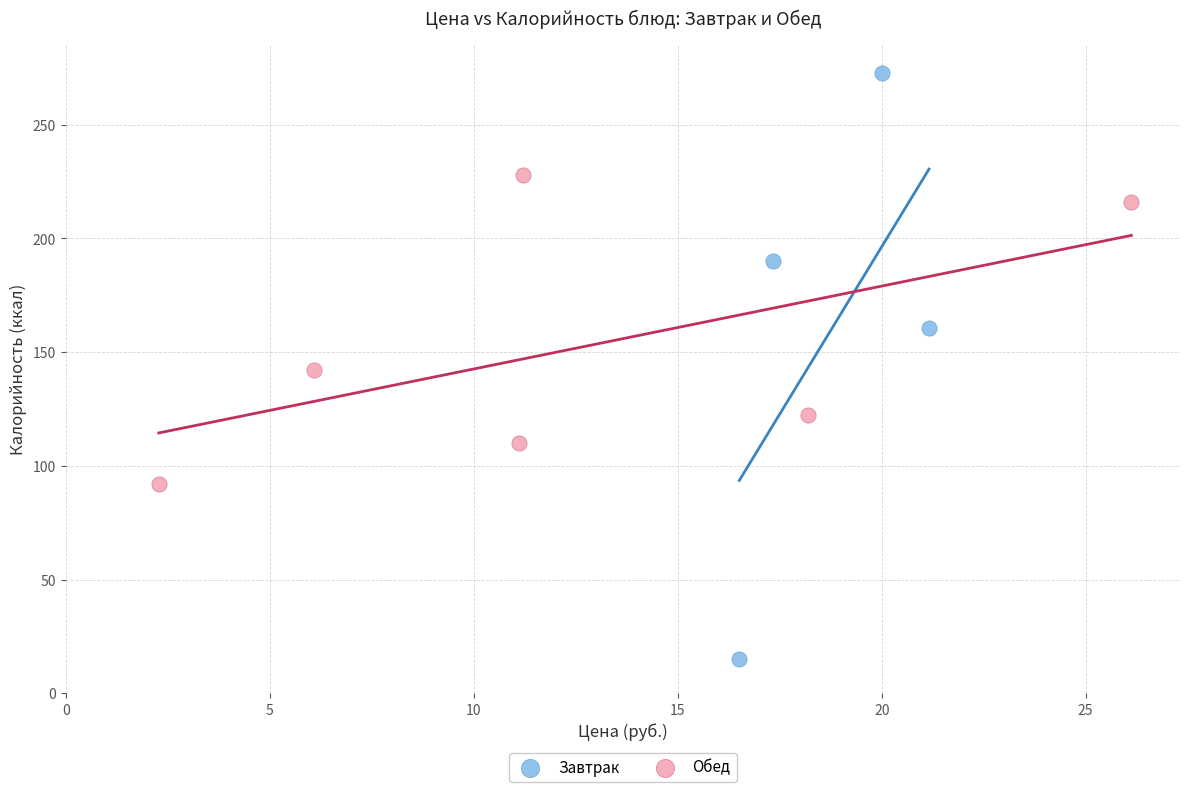

Which series contains the lowest Y value?

Завтрак